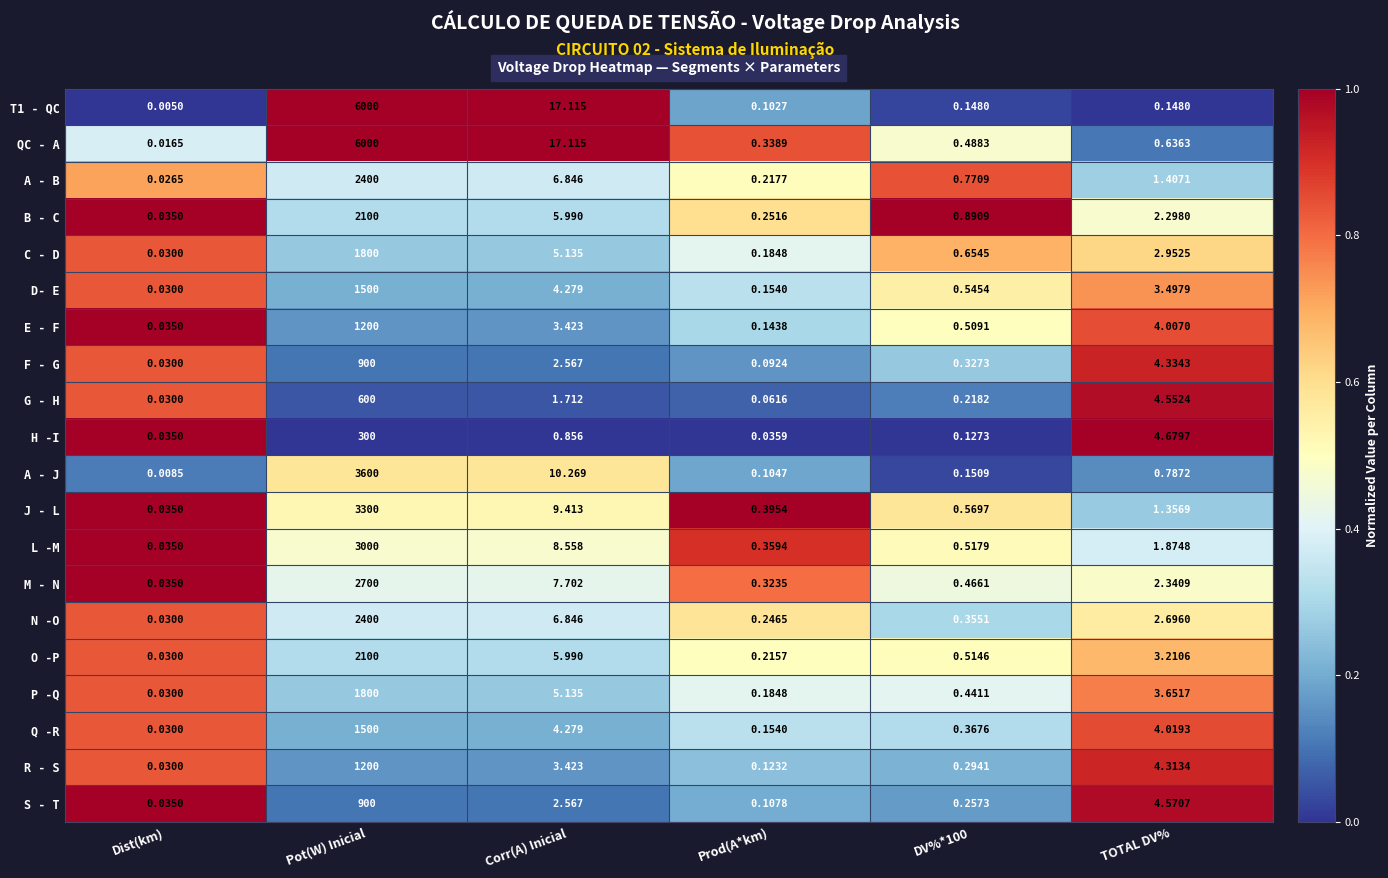

At which category does the chart reach its peak across all series?

Pot(W) Inicial